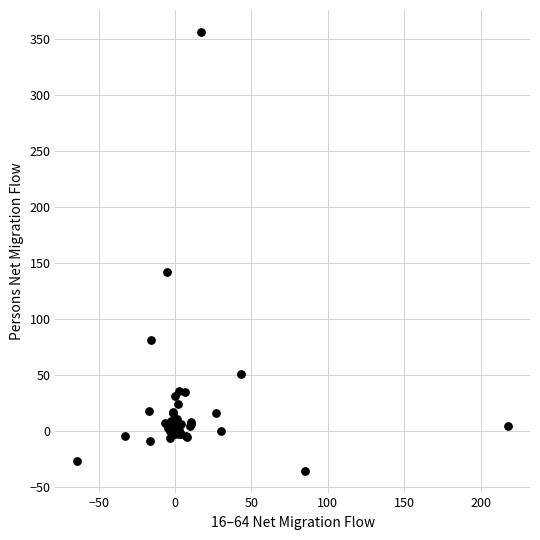

What Y value in the scatter plot is closest to 160?

142.0